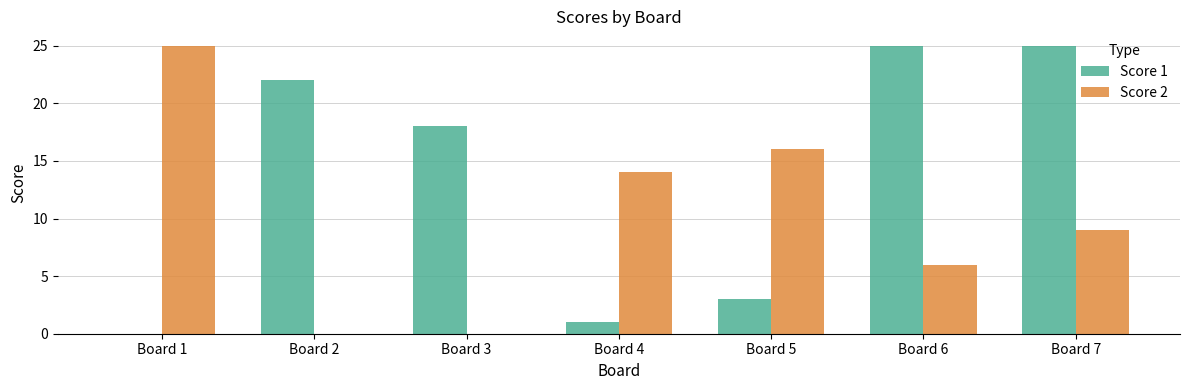

How many positive values does the Score 1 series have?

6